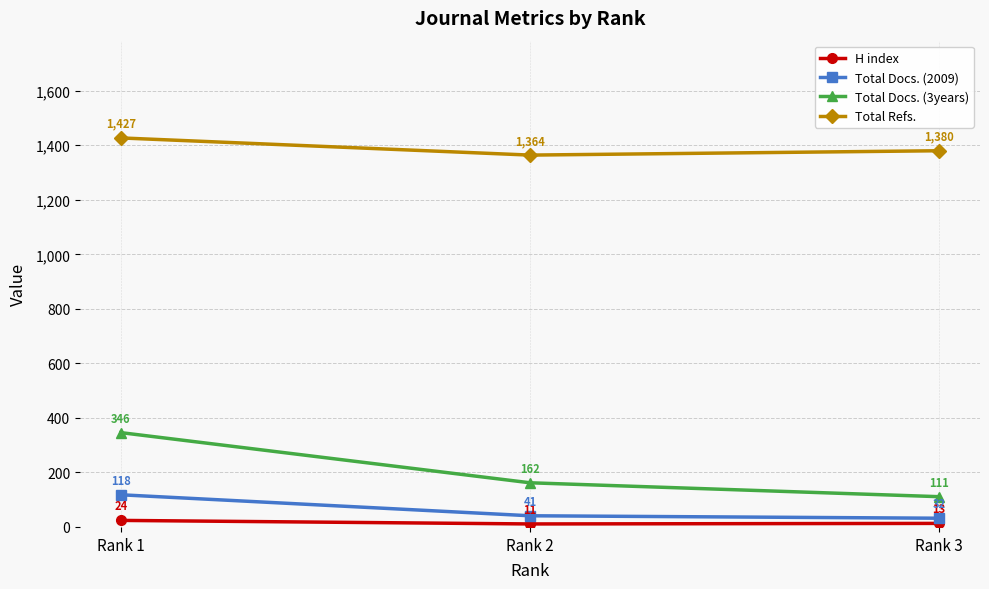

What is the difference between the highest and lowest values at Rank 3?

1367